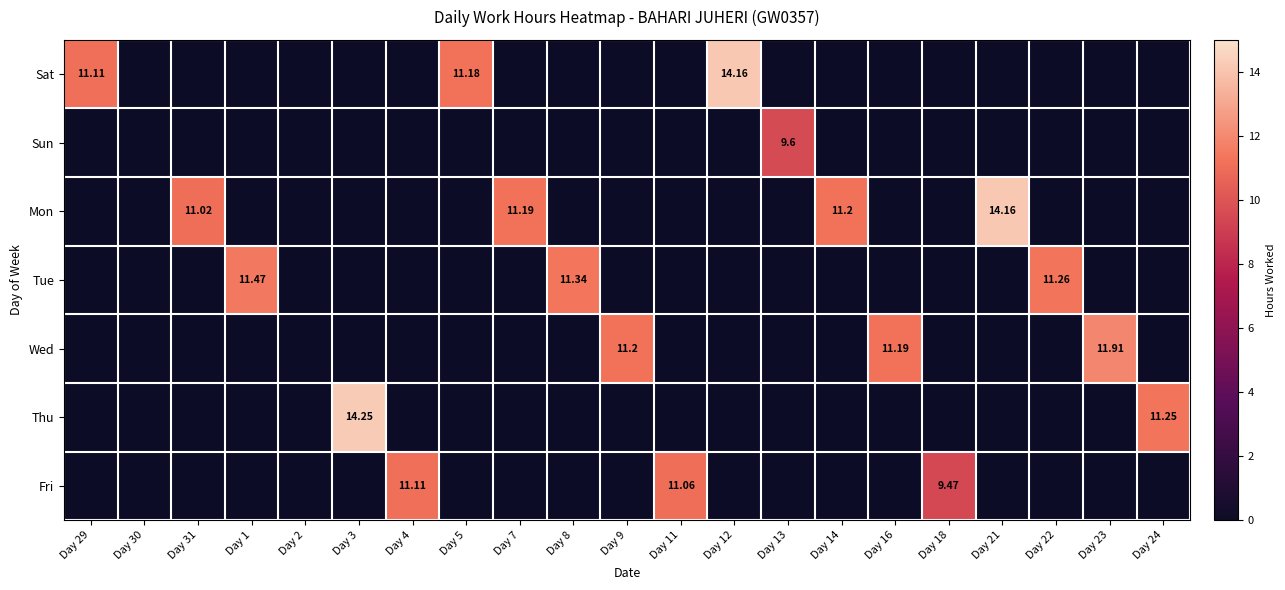

Which series has the largest range (max minus min)?

Thu